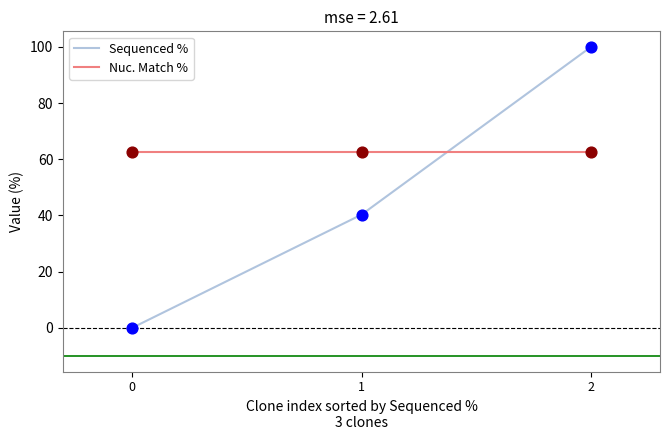

What is the difference between the highest and lowest values at 1?

22.4